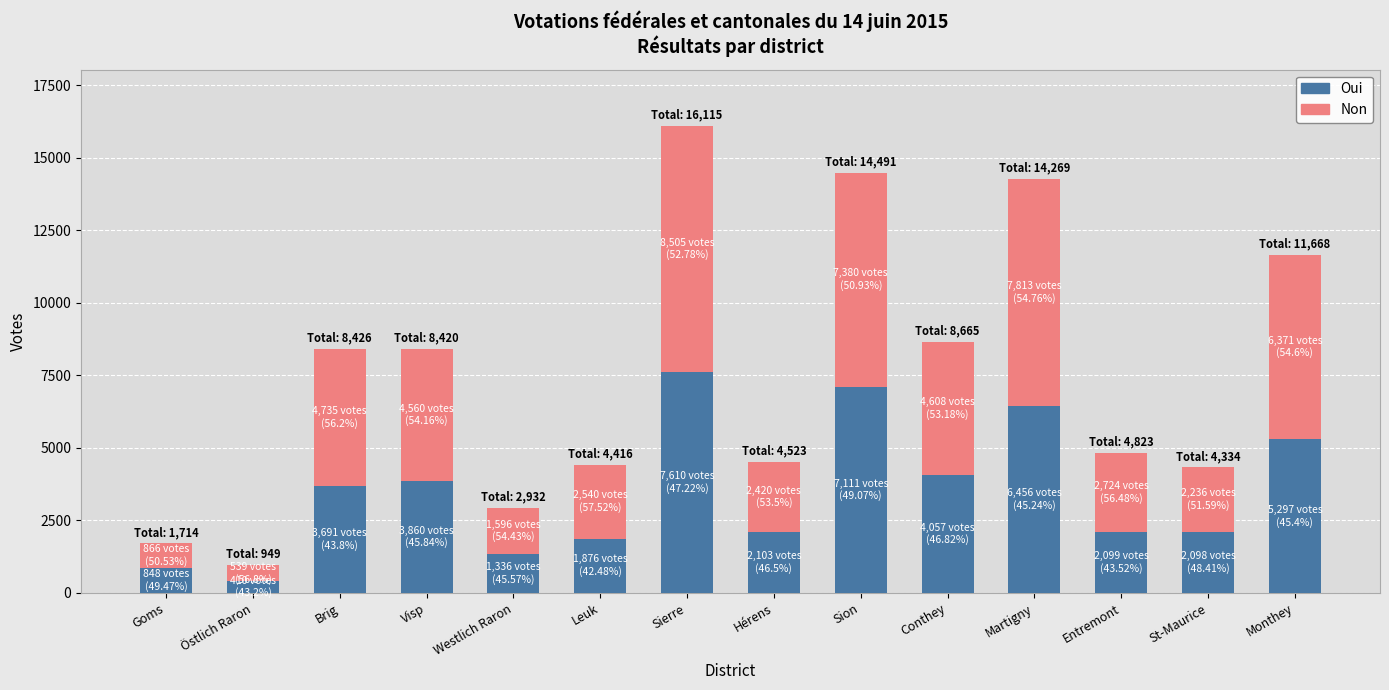

What is the maximum value for Oui?

7610